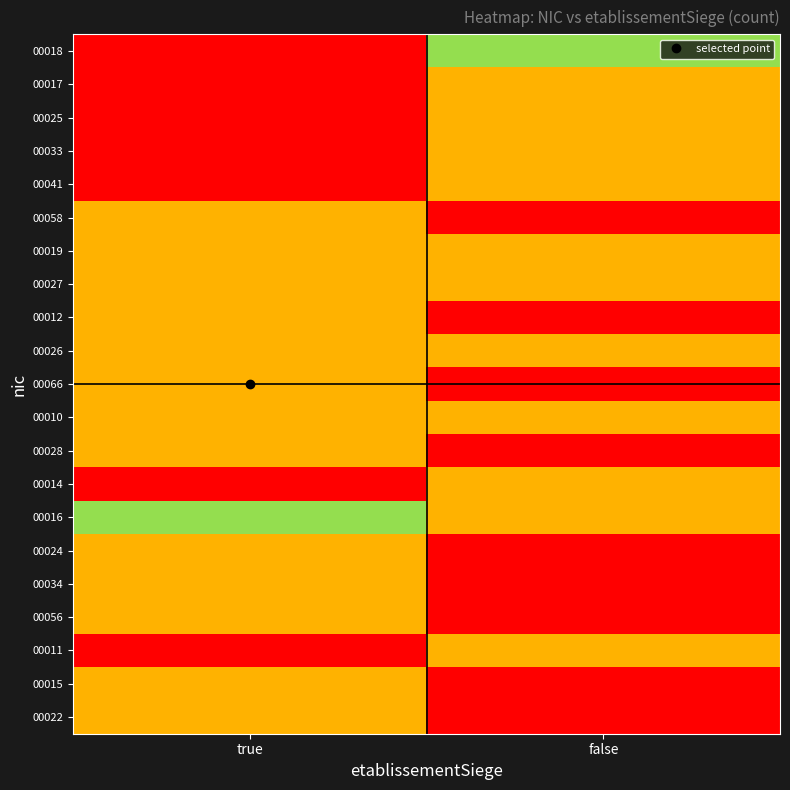

Reading right to left, list all the values displayed in this chart.

00018: false=2	true=3
00017: false=1	true=0
00025: false=1	true=0
00033: false=1	true=0
00041: false=1	true=0
00058: false=0	true=1
00019: false=1	true=1
00027: false=1	true=1
00012: false=0	true=1
00026: false=1	true=1
00066: false=0	true=1
00010: false=1	true=1
00028: false=0	true=1
00014: false=1	true=3
00016: false=1	true=2
00024: false=0	true=1
00034: false=0	true=1
00056: false=0	true=1
00011: false=1	true=0
00015: false=0	true=1
00022: false=0	true=1